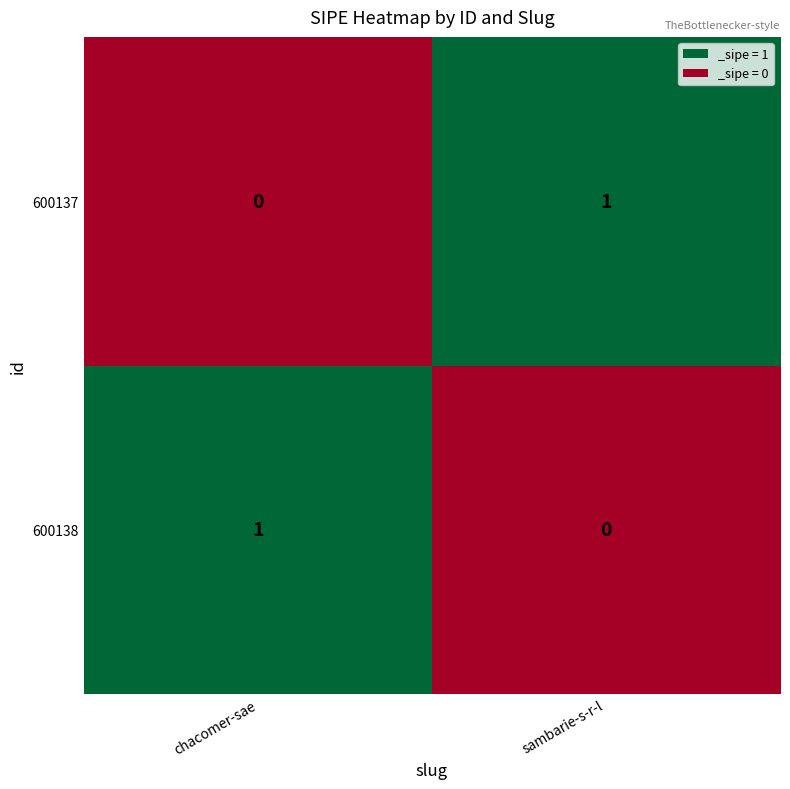

Where is 600137 nearest to the value 0?

chacomer-sae